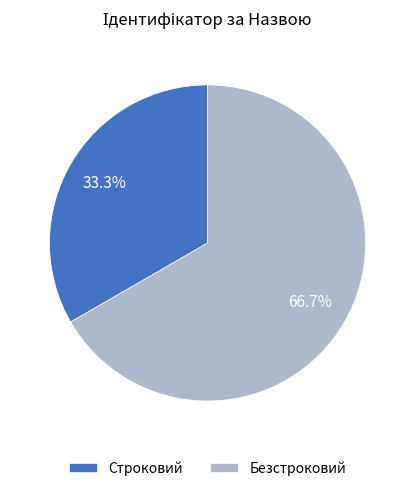

Do Строковий and Безстроковий together represent more than half of the pie?

Yes